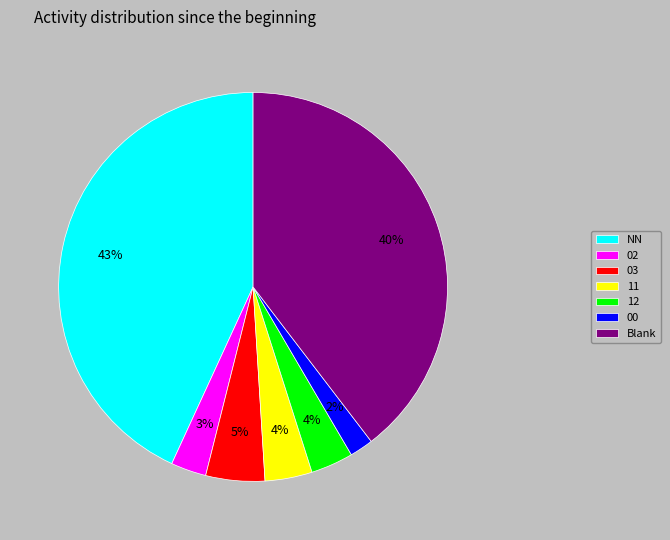

Which slice is the largest?

NN